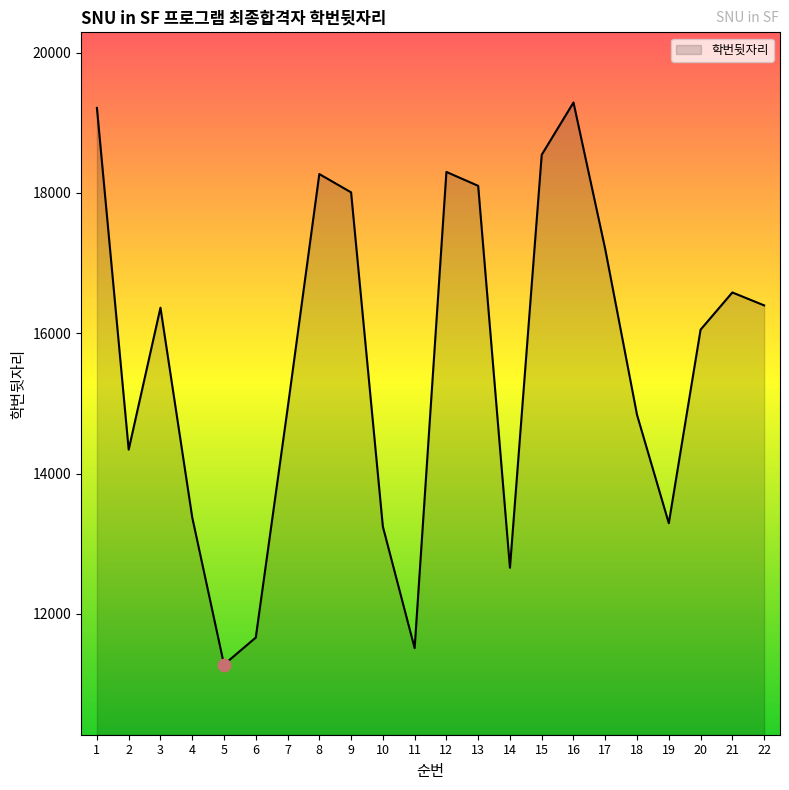

Between 4 and 19, which is larger?

4